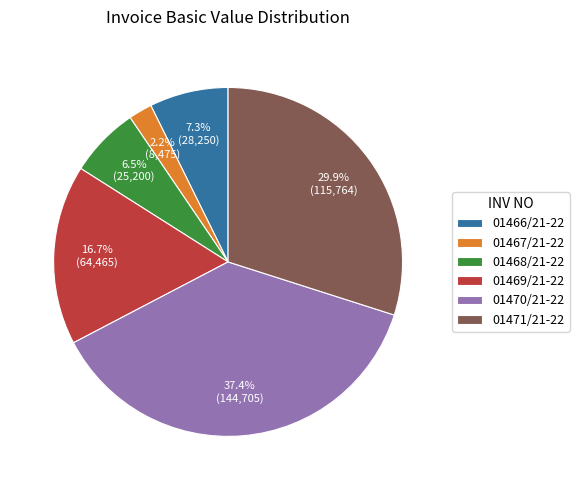

True or false: 01468/21-22 accounts for 1% of the total.

False